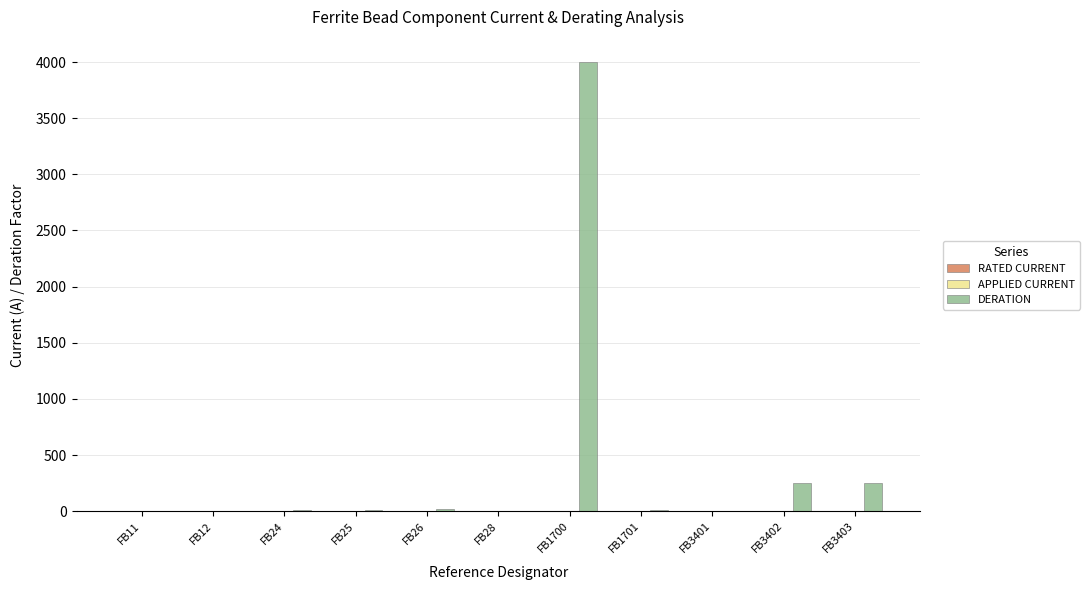

The DERATION series shows 11.1 at FB25. True or false?

True